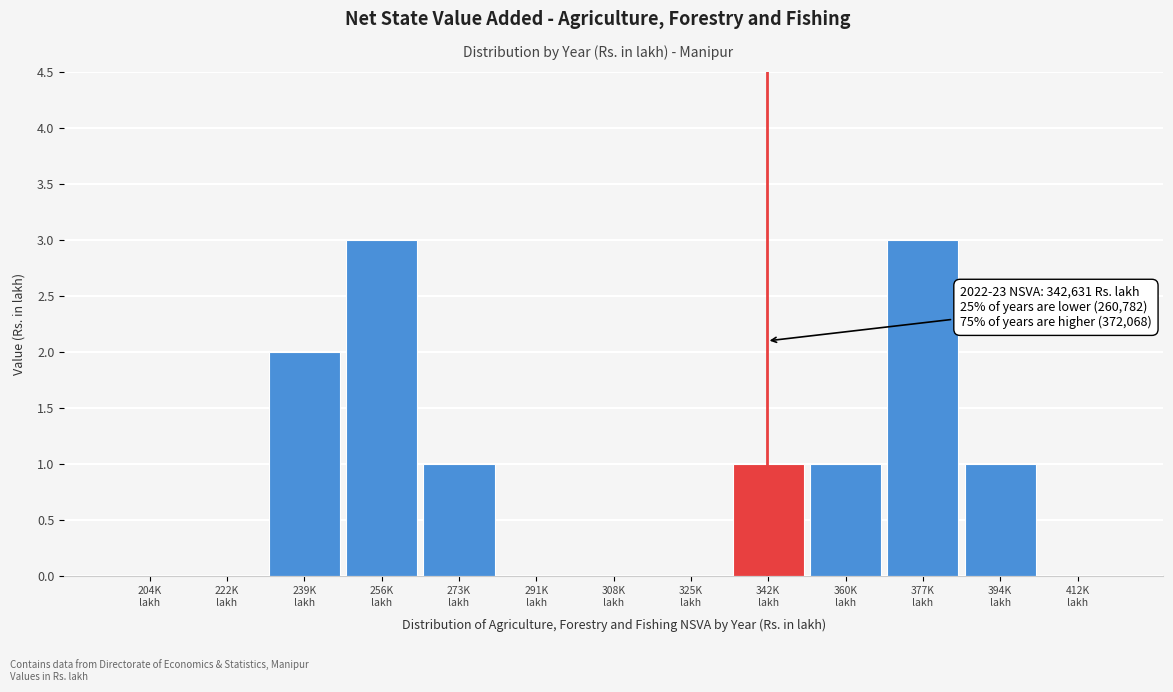

What is the maximum value shown in the chart?

3